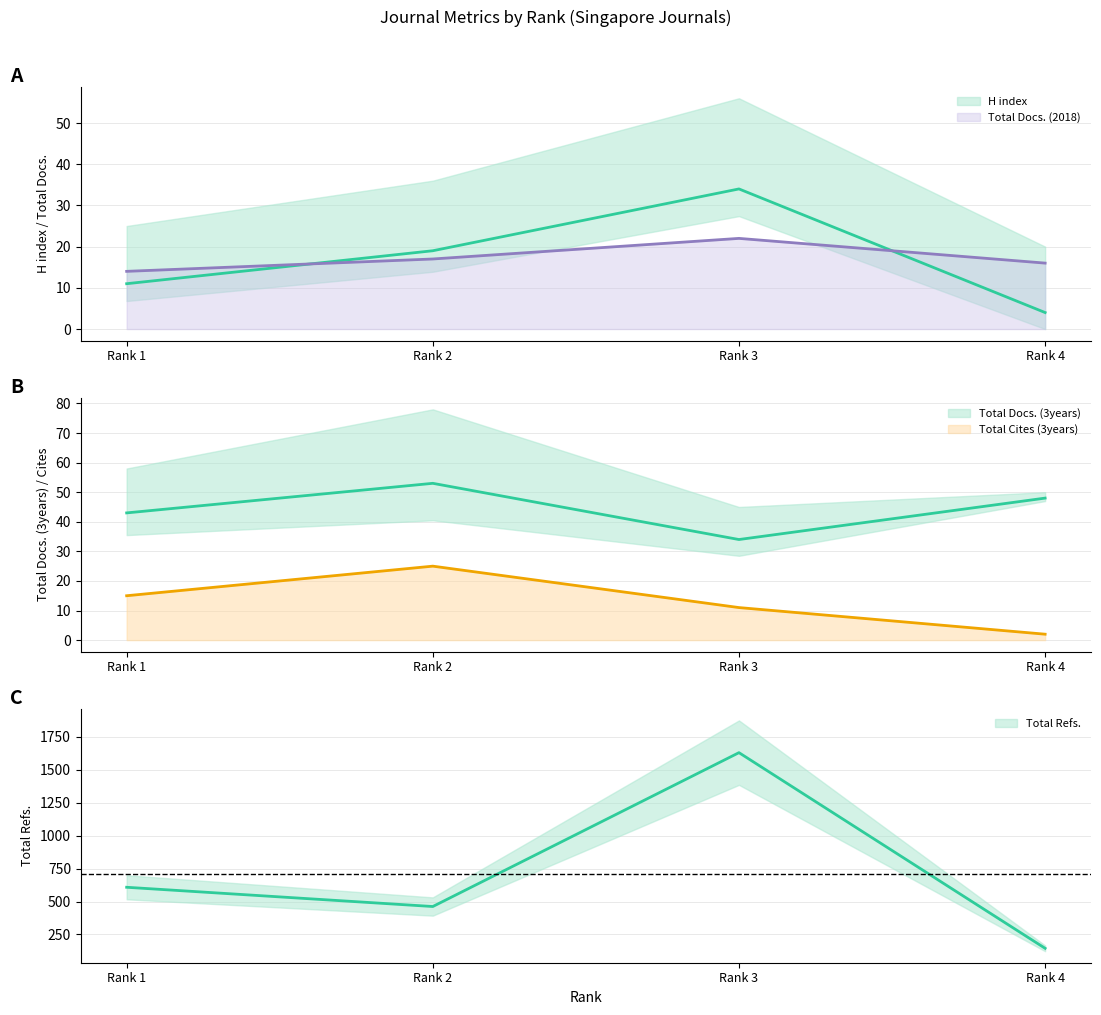

What is the smallest value displayed?

2